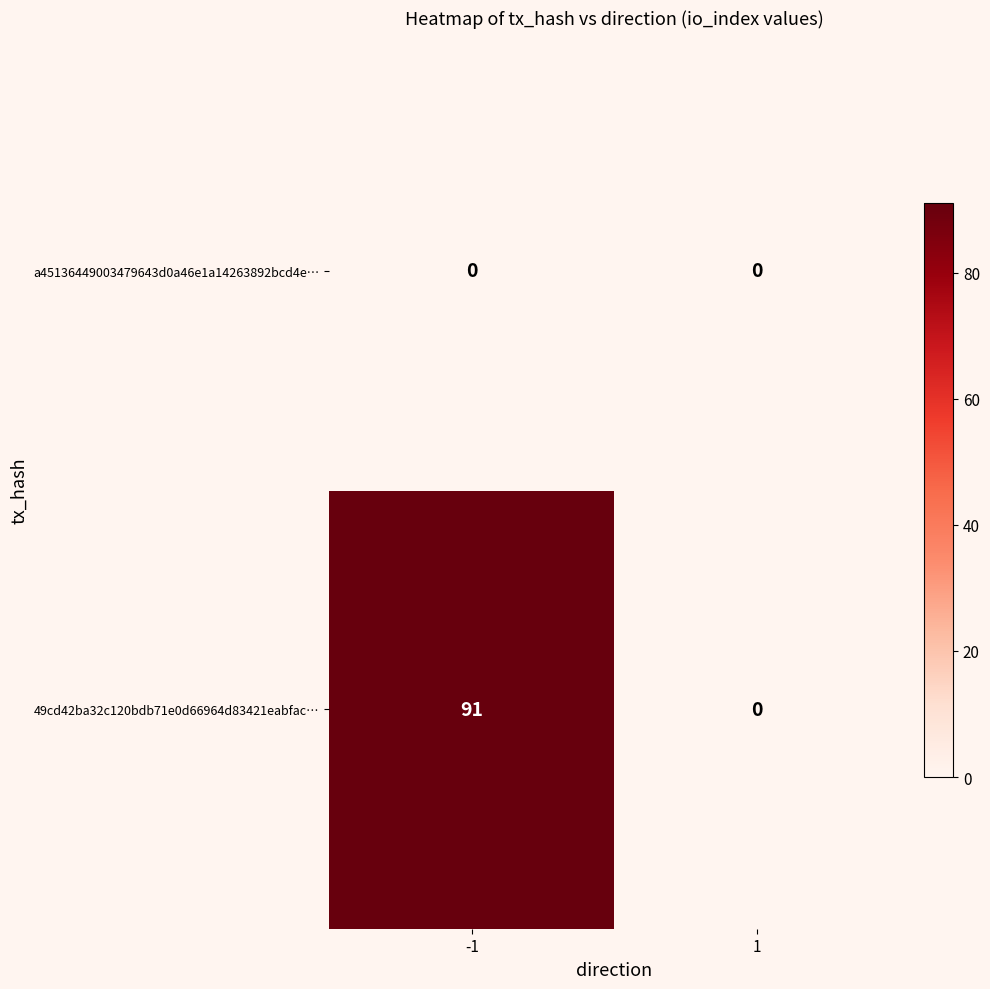

Is it true that 49cd42ba32c120bdb71e0d66964d83421eabfac… equals 91 at -1?

True